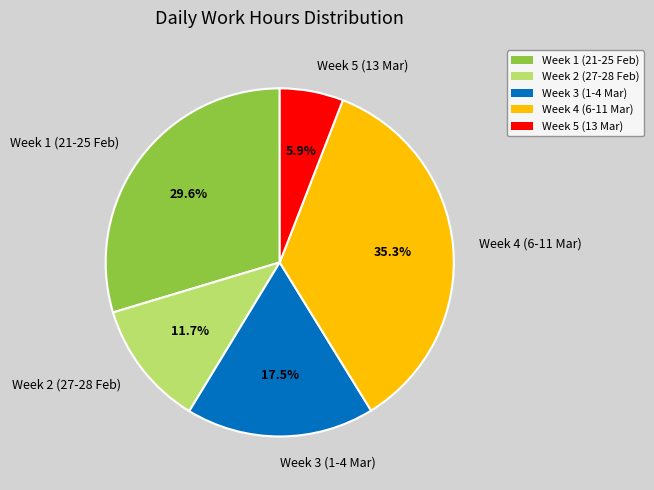

Is there a majority slice in this chart?

No